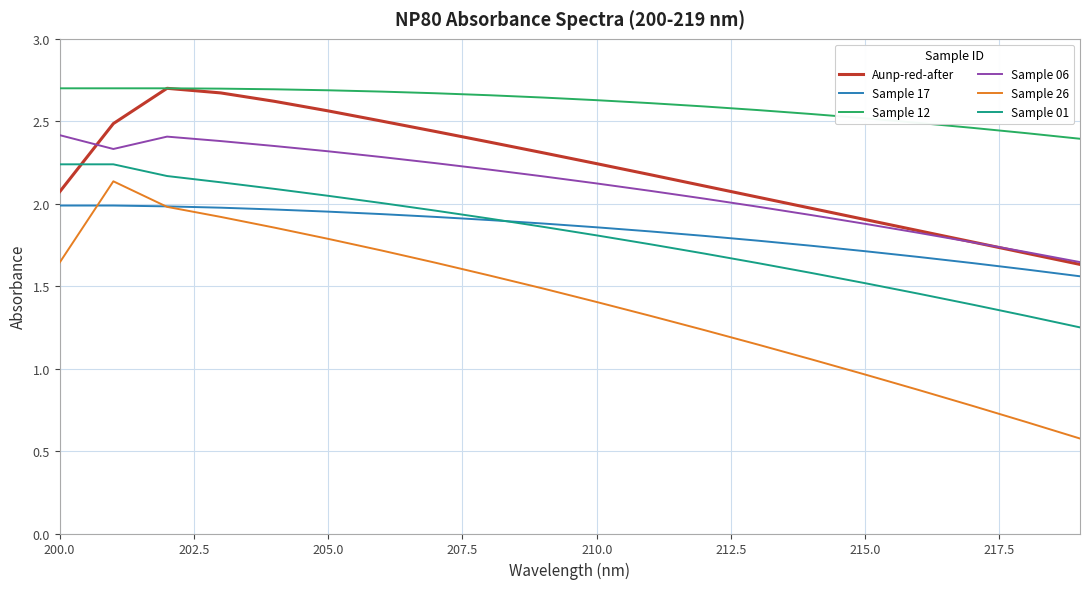

What is the sum of all Sample 01 values?

36.1